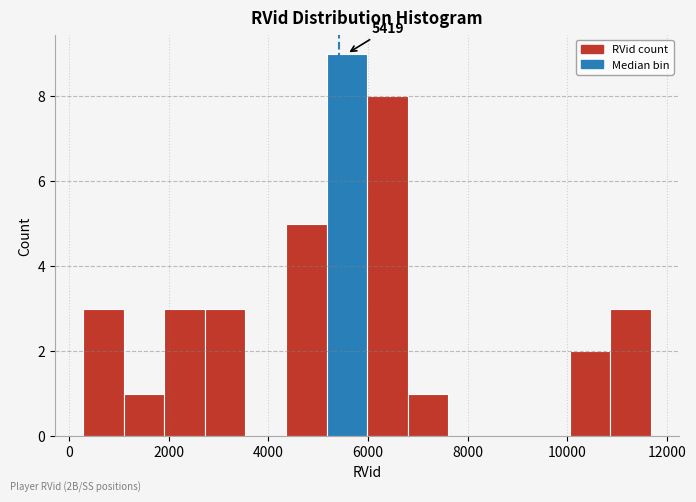

Over which range of the x-axis is the bar tallest?

5200 to 6000